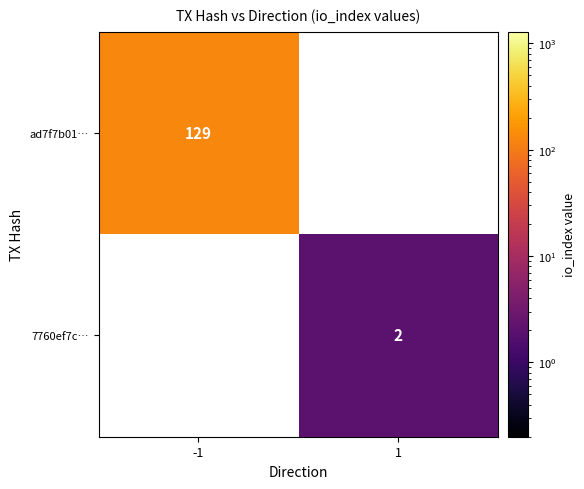

Is the value of ad7f7b01… at -1 greater than the value of 7760ef7c… at 1?

Yes